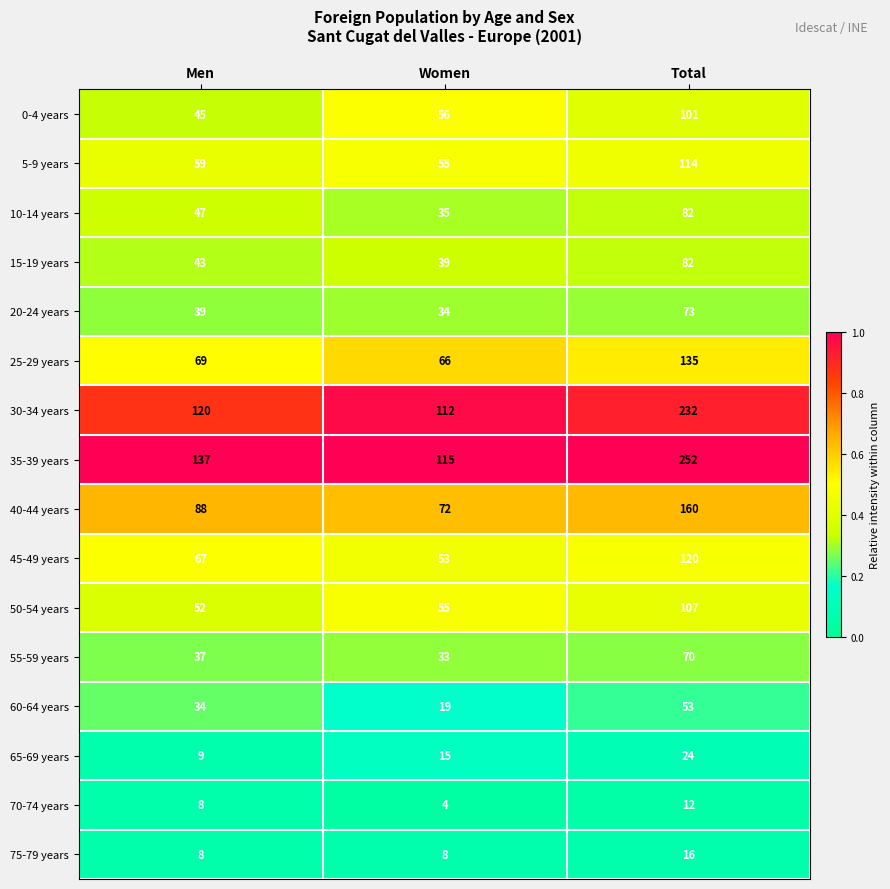

What is the sum of all 50-54 years values?

214